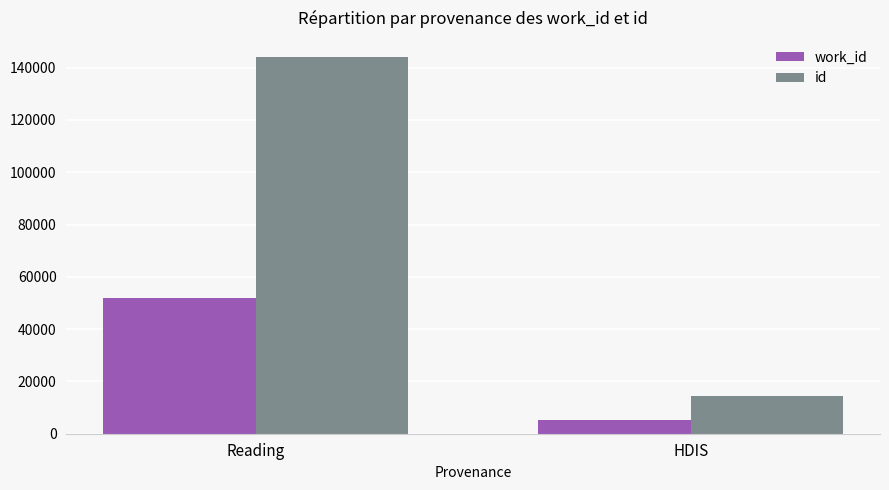

How many groups of bars are there?

2